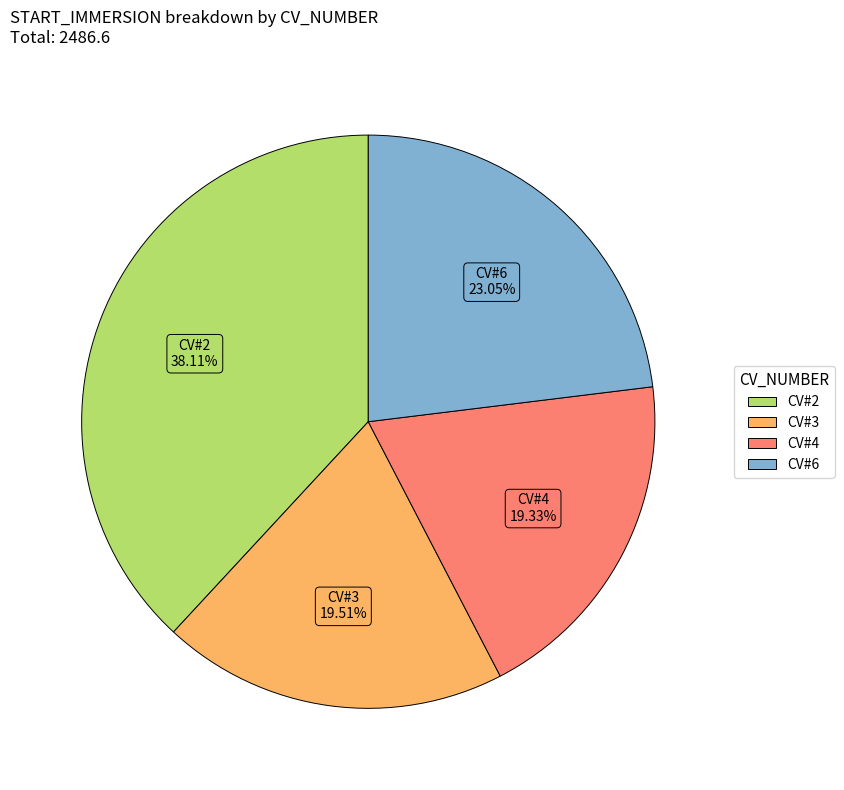

Does any single category account for the majority?

No